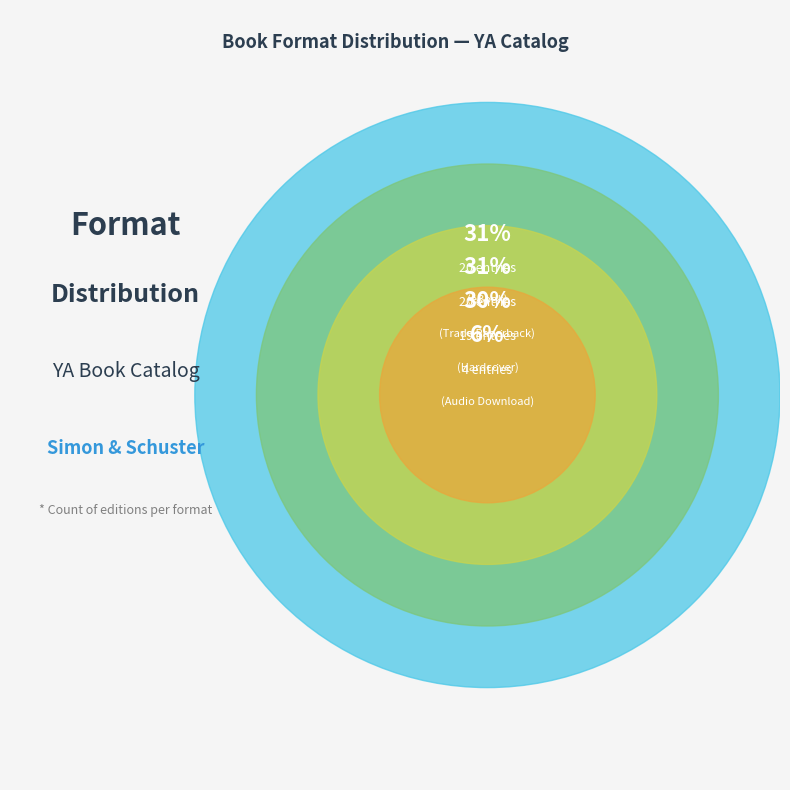

Does any single category account for the majority?

No